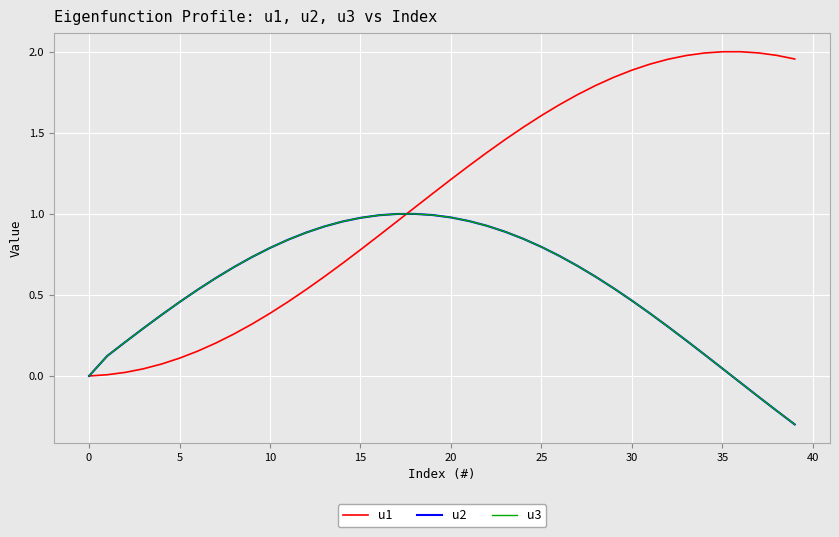

Where is the first local maximum for u2?

18